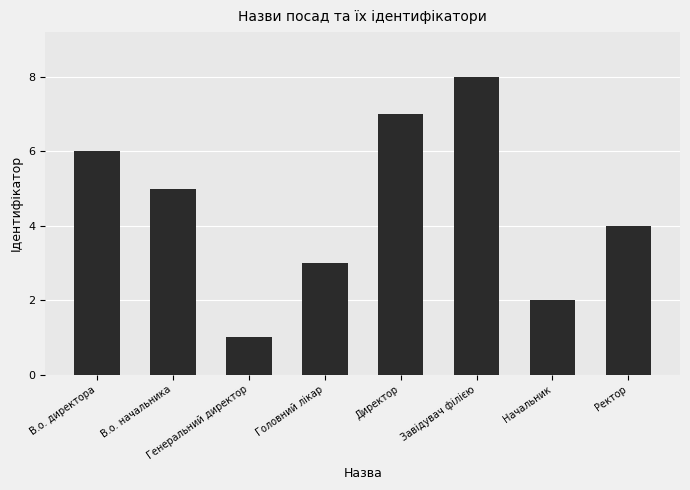

List the labels in order of value, smallest first.

Генеральний директор, Начальник, Головний лікар, Ректор, В.о. начальника, В.о. директора, Директор, Завідувач філією